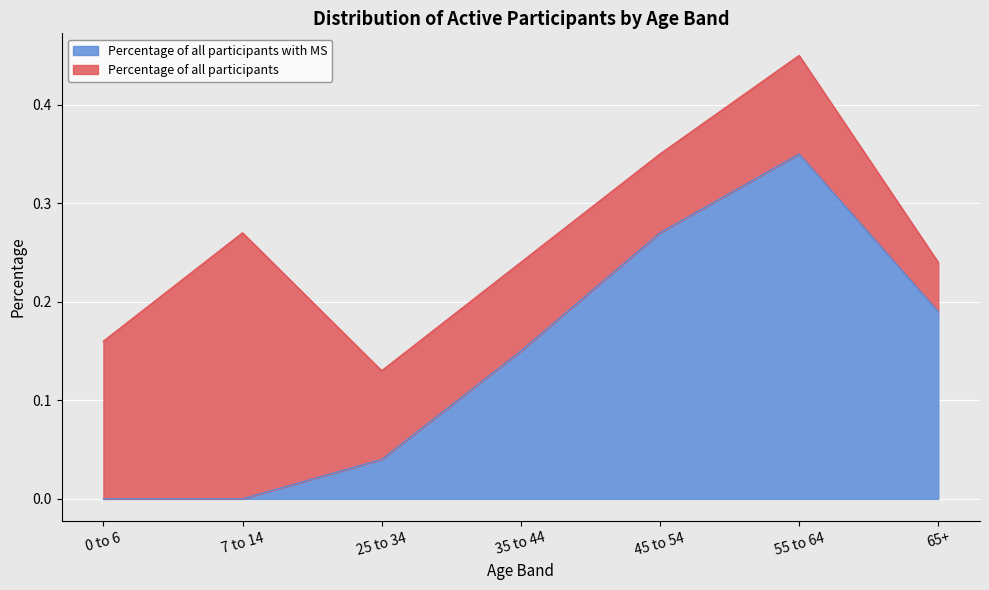

What is the label of the 3rd point from the left?

25 to 34